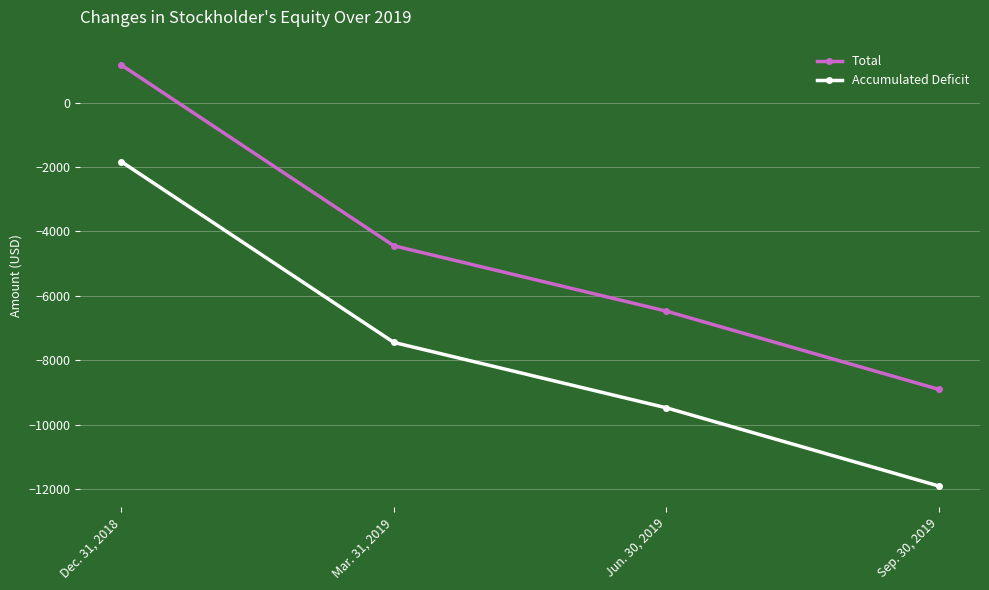

What is the difference between the highest and lowest values at Mar. 31, 2019?

3000